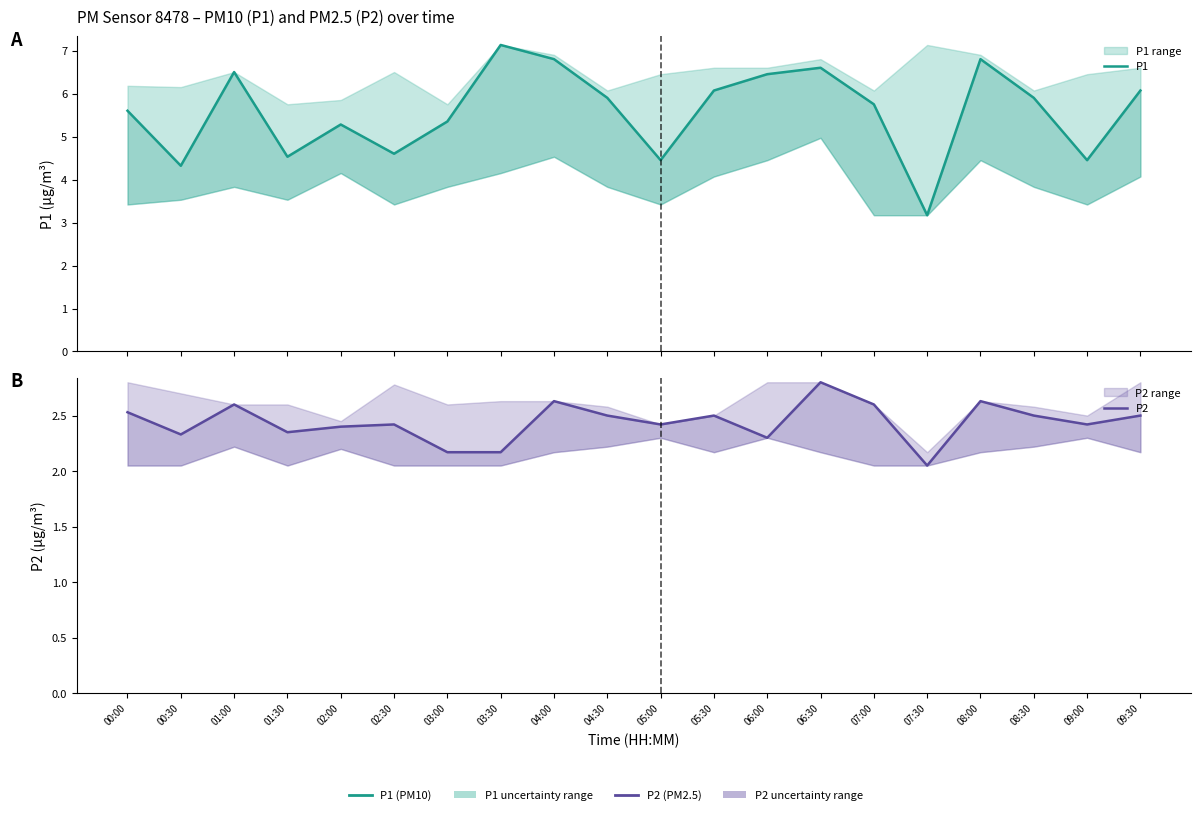

At 03:00, list the series in order from largest to smallest.

P1, P2